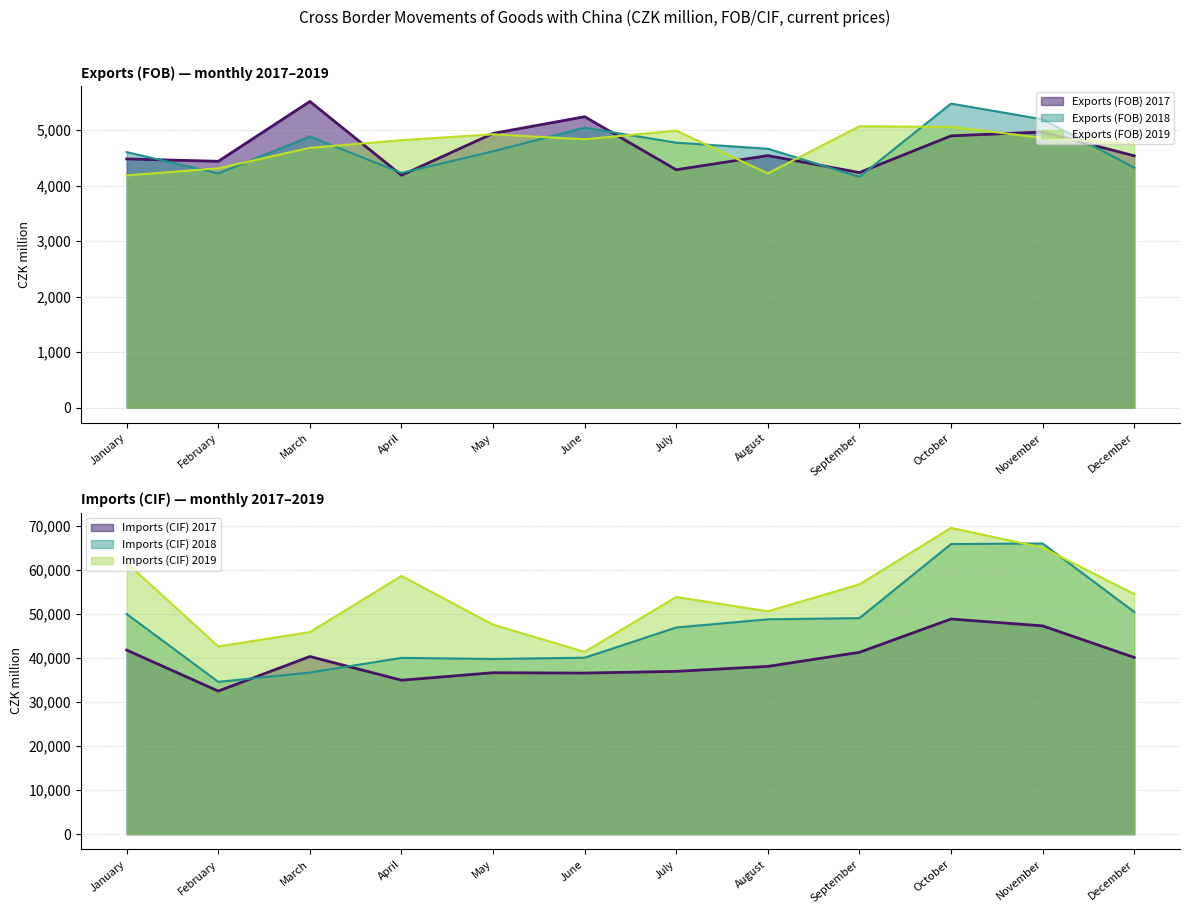

Which series has the largest range (max minus min)?

Imports (CIF)